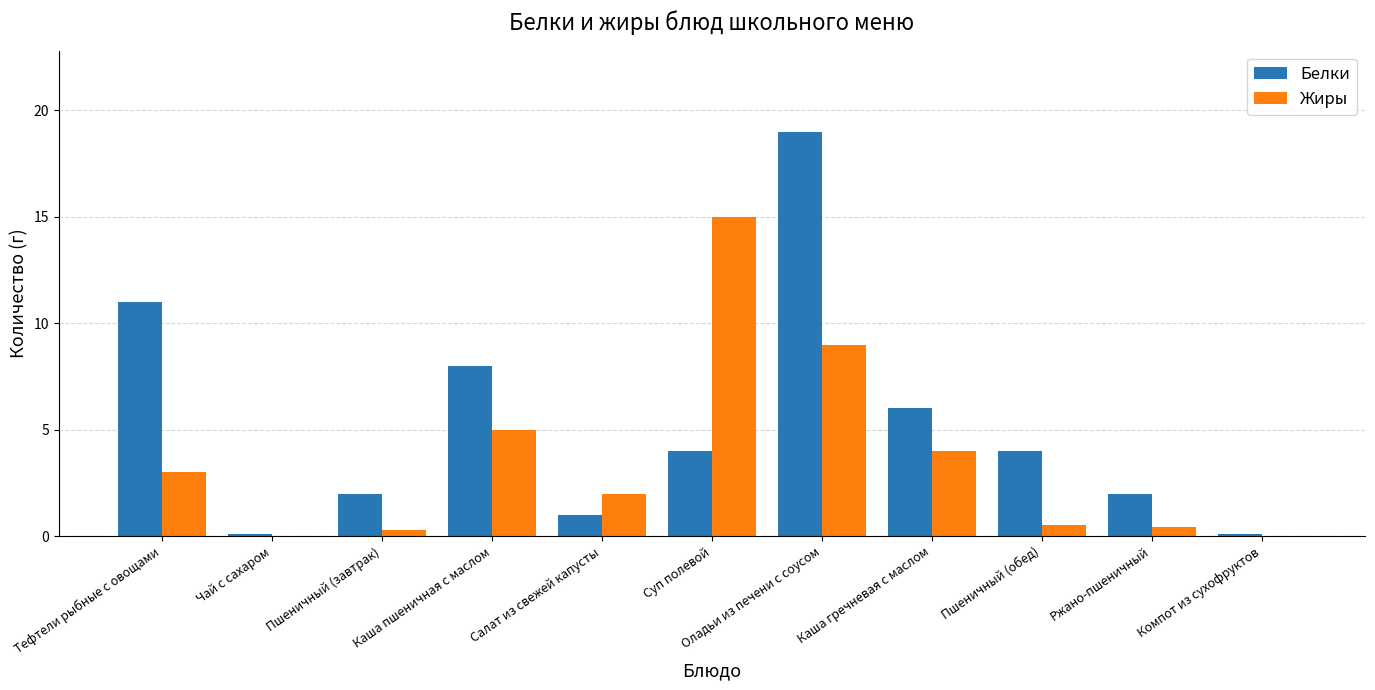

What is the highest value of the Белки series?

19.0